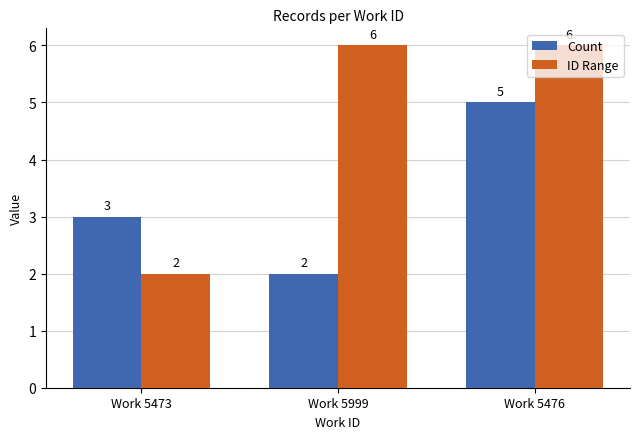

True or false: Count has a value of 2 at Work 5473.

False